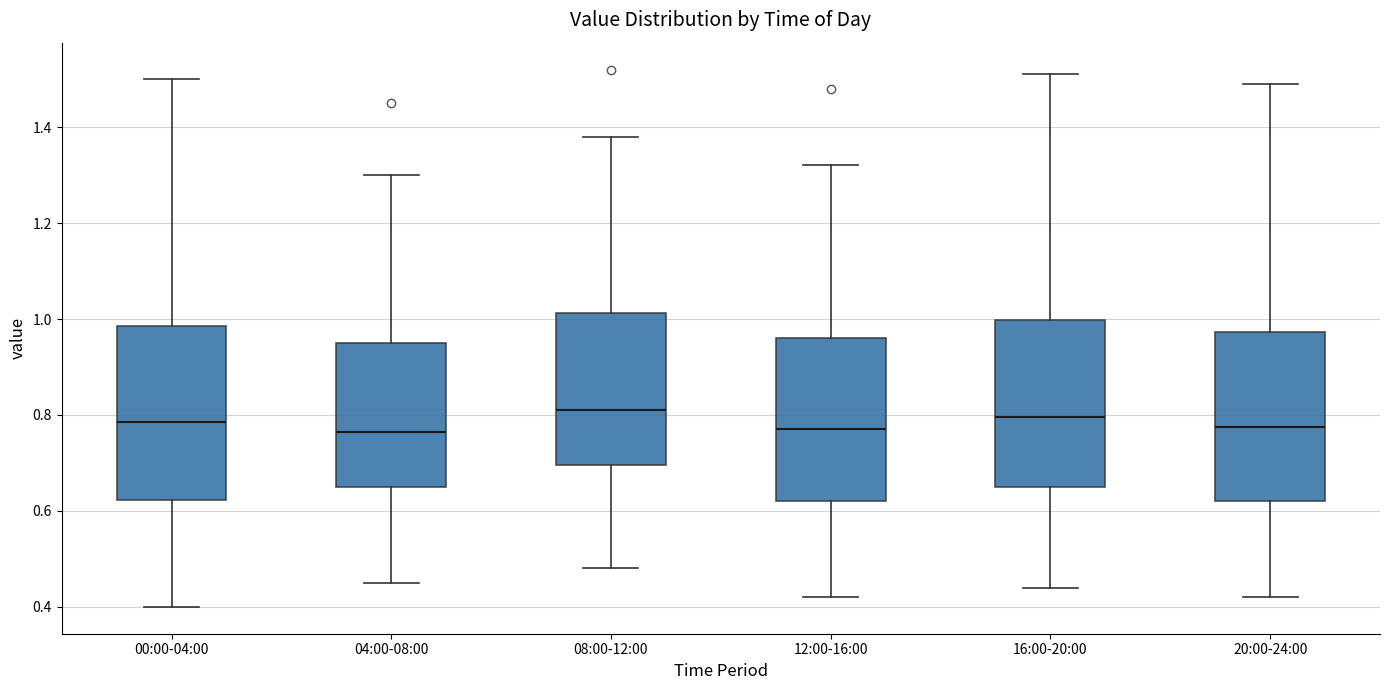

Where does the median line of the box for 08:00-12:00 sit on the y-axis? The values are not printed on the chart, so give them approximately, as read against the axis.

0.82